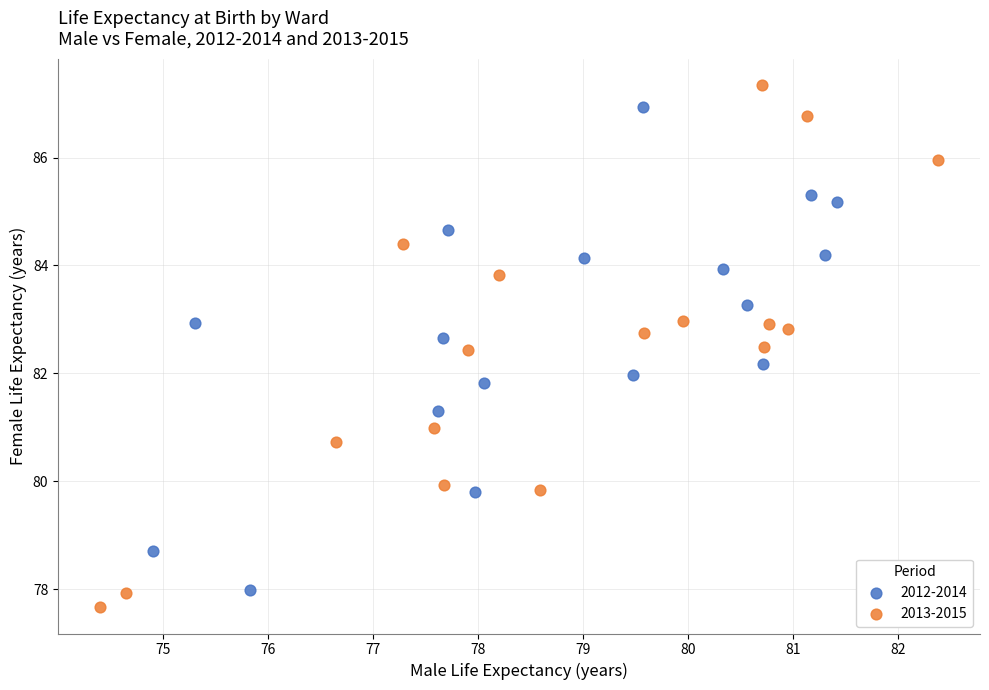

Which series reaches the maximum Y coordinate?

2013-2015